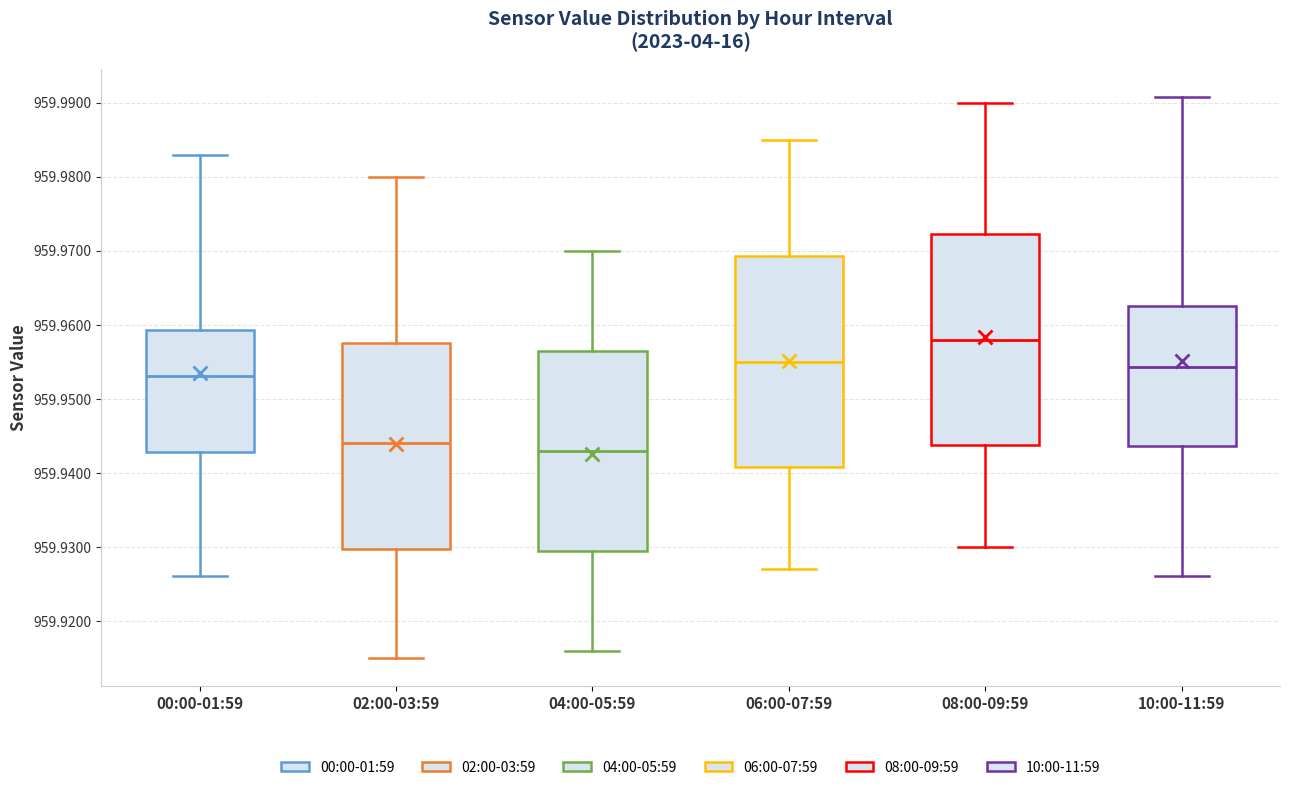

Reading left to right, transcribe this box plot: for each box, give where its median line is, the range the box spans, and where its two whiskers end, as read against the y-axis. The values are not printed on the chart, so give them approximately, as read against the axis.

00:00-01:59: median 959.953, box 959.943 to 959.959, whiskers 959.926 to 959.983
02:00-03:59: median 959.944, box 959.930 to 959.958, whiskers 959.915 to 959.980
04:00-05:59: median 959.943, box 959.930 to 959.957, whiskers 959.916 to 959.970
06:00-07:59: median 959.955, box 959.941 to 959.969, whiskers 959.927 to 959.985
08:00-09:59: median 959.958, box 959.944 to 959.972, whiskers 959.930 to 959.990
10:00-11:59: median 959.954, box 959.944 to 959.963, whiskers 959.926 to 959.991